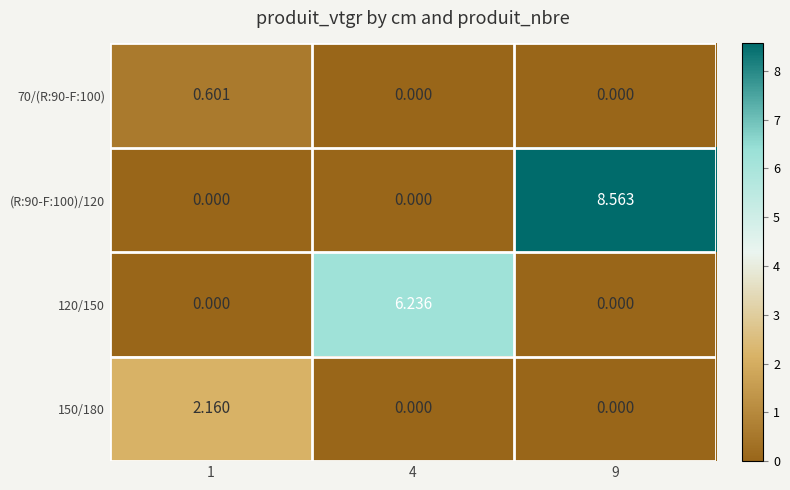

Is the value of 150/180 at 1 greater than the value of 70/(R:90-F:100) at 4?

Yes